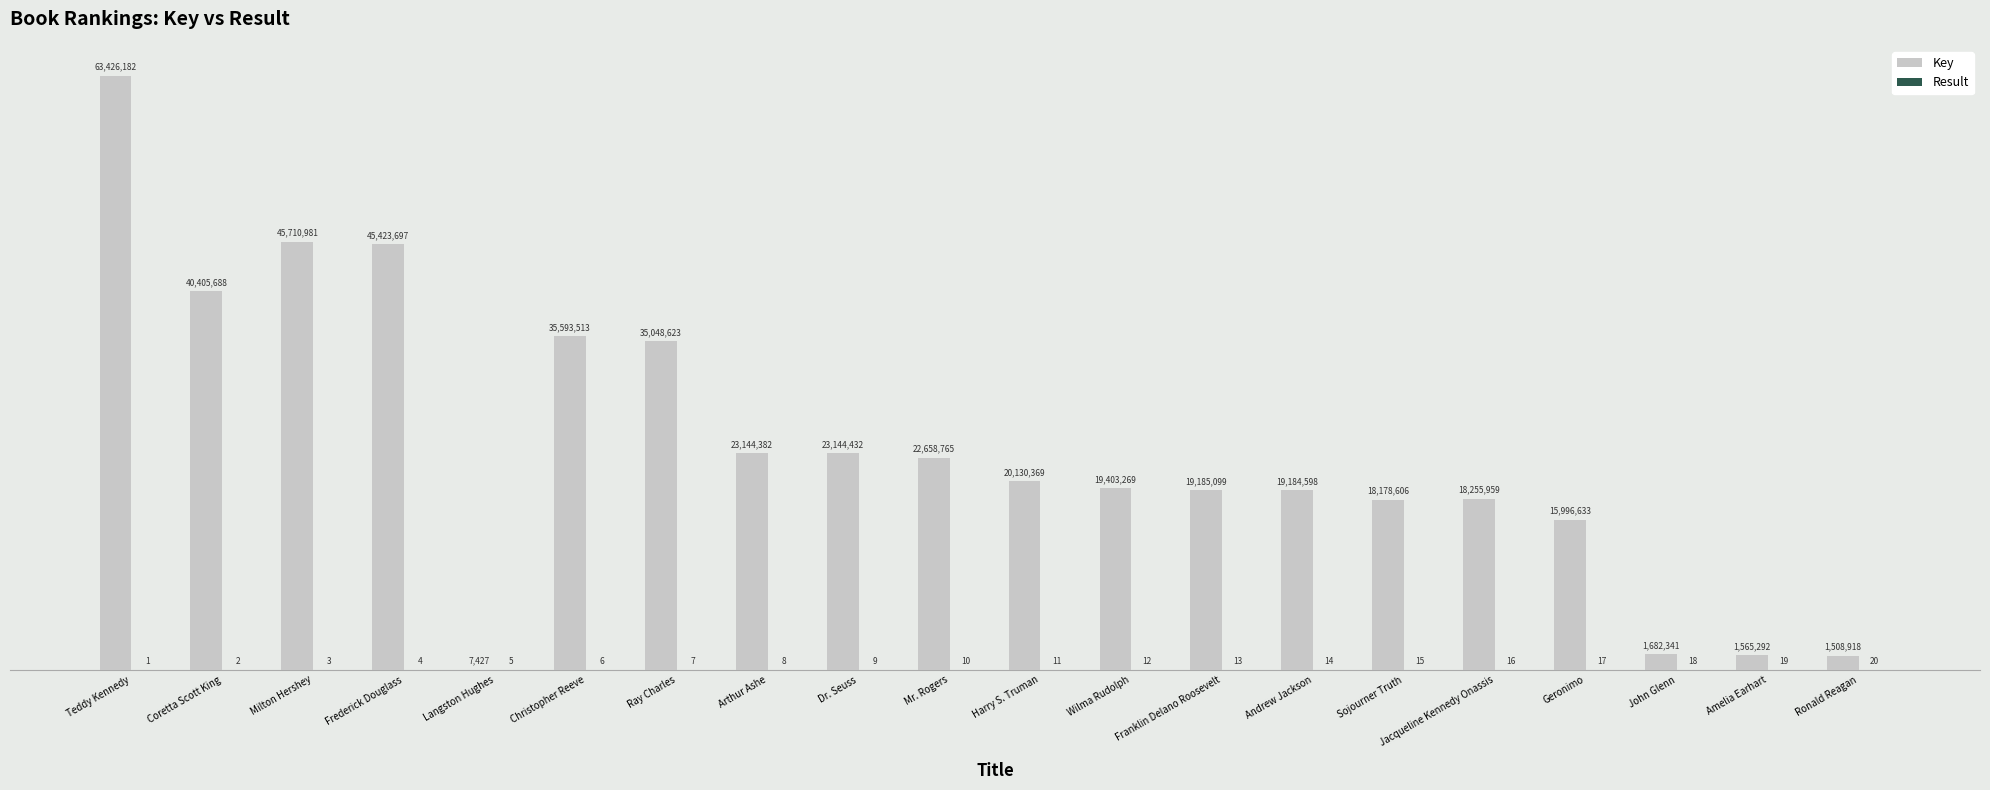

What is the label of the 12th bar from the right?

Dr. Seuss